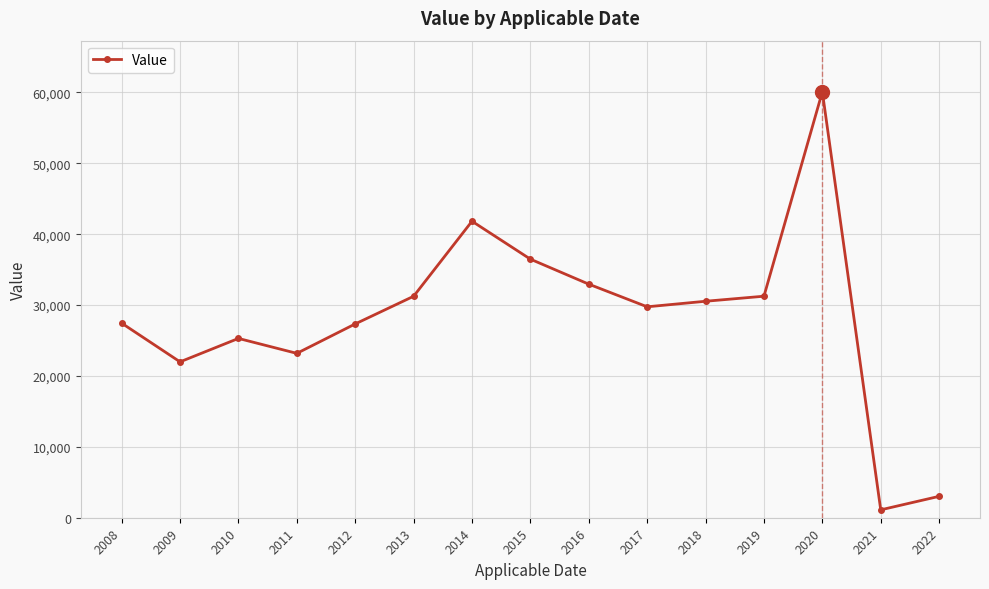

Is it true that the value at 2013 is 55146.8?

False